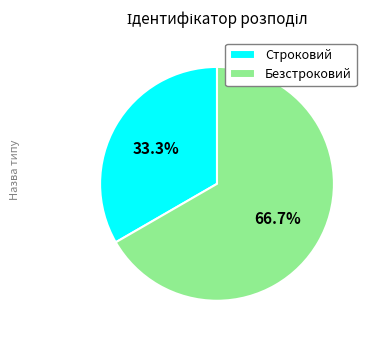

Between Безстроковий and Строковий, which is larger?

Безстроковий